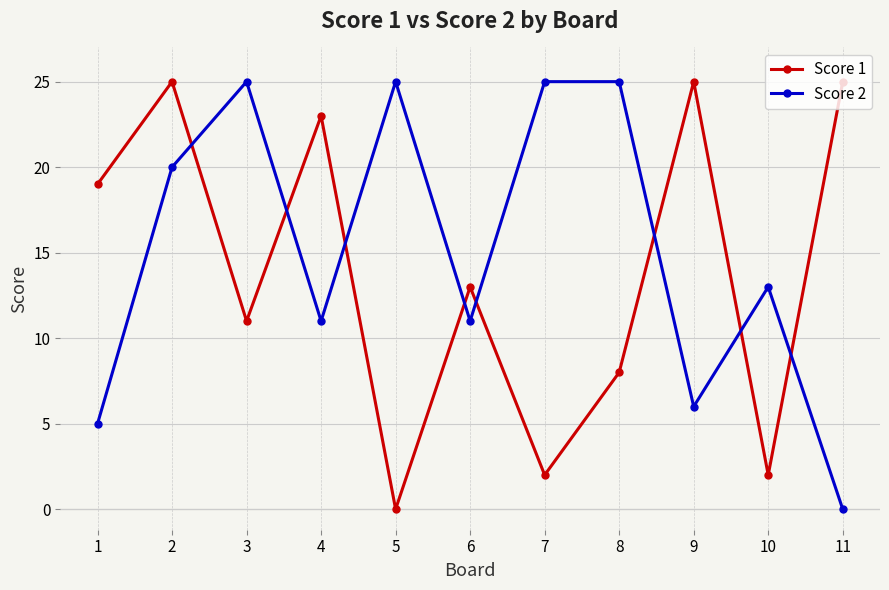

Is the value of Score 2 at 9 greater than the value of Score 1 at 7?

Yes